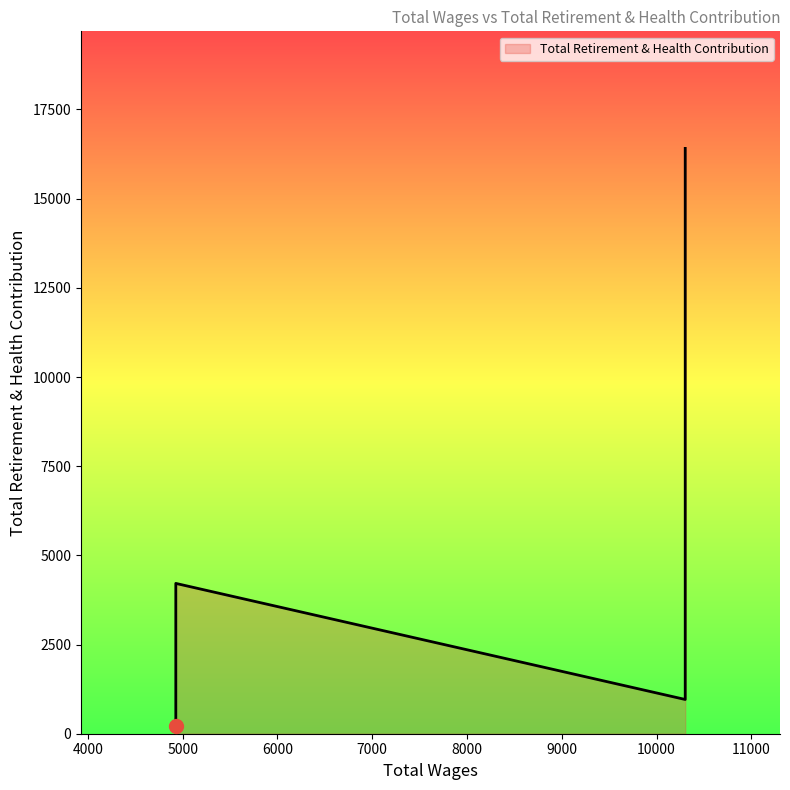

The value at 10303.0 is 960. True or false?

True